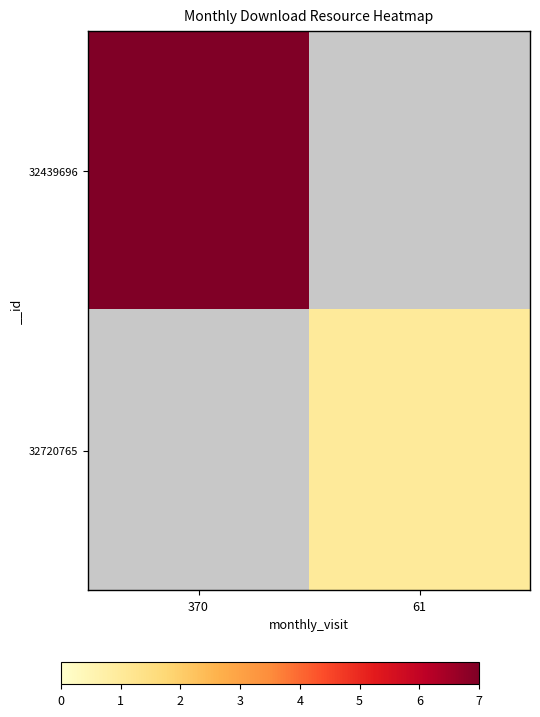

Rank the series at 61 from lowest to highest value.

32439696, 32720765